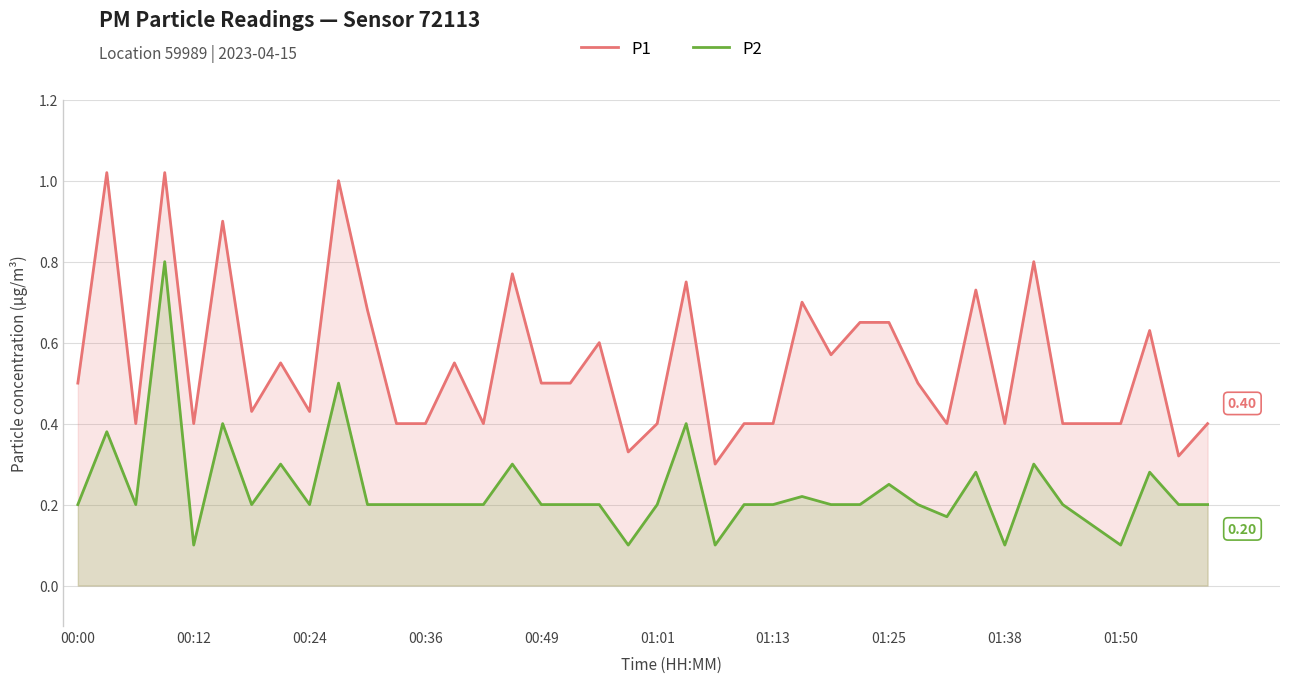

True or false: P2 and P1 cross at least once.

False